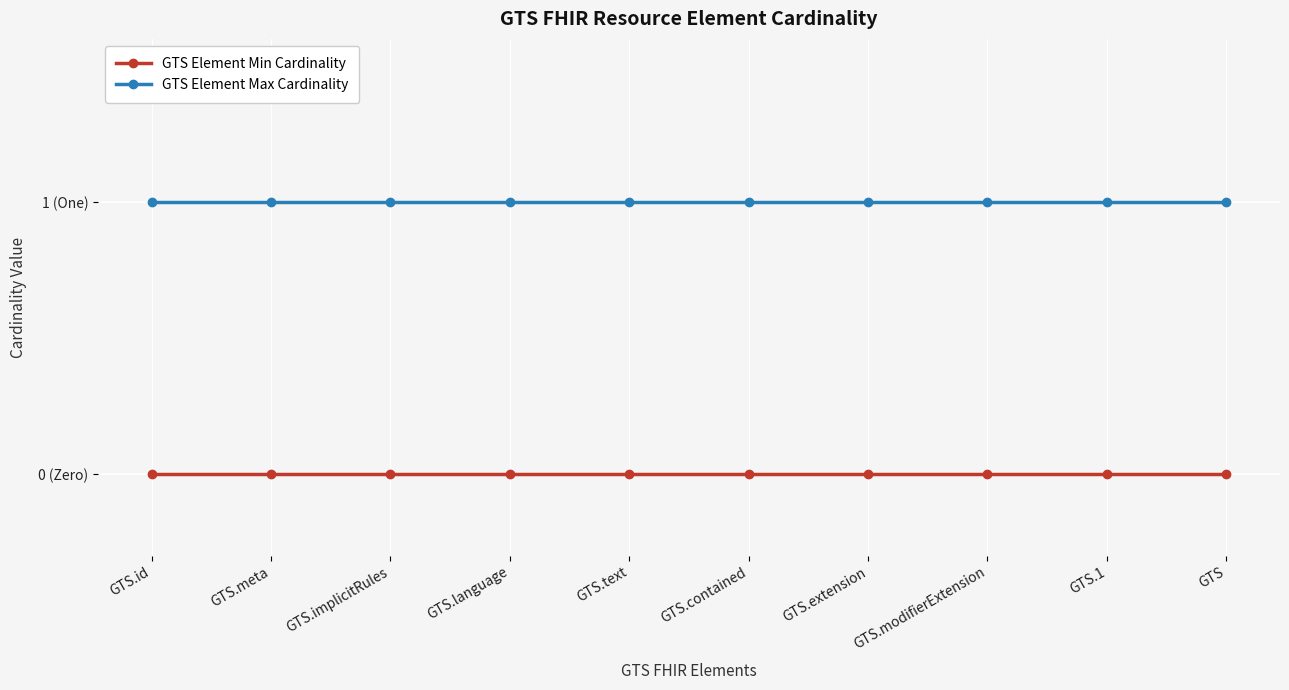

What are all the series names shown in the legend?

GTS Element Min Cardinality, GTS Element Max Cardinality